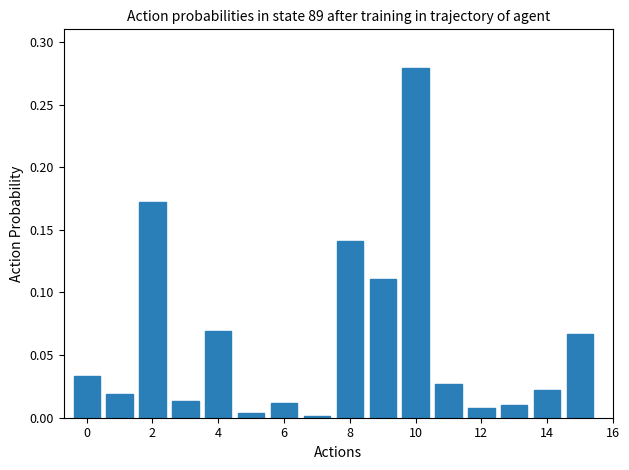

What is the sum of all values?

1.0